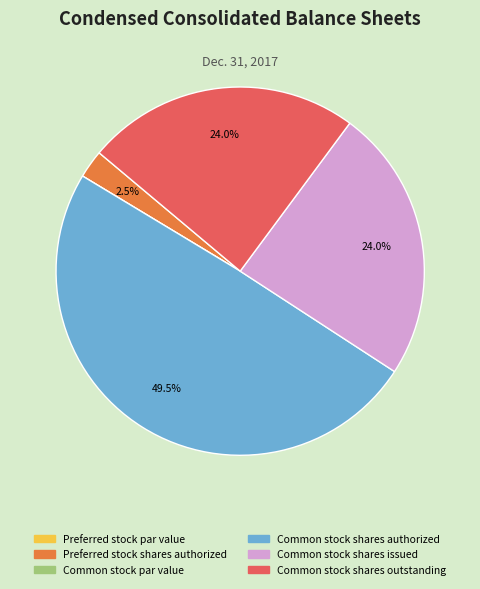

Is there any slice that represents more than half of the pie?

No